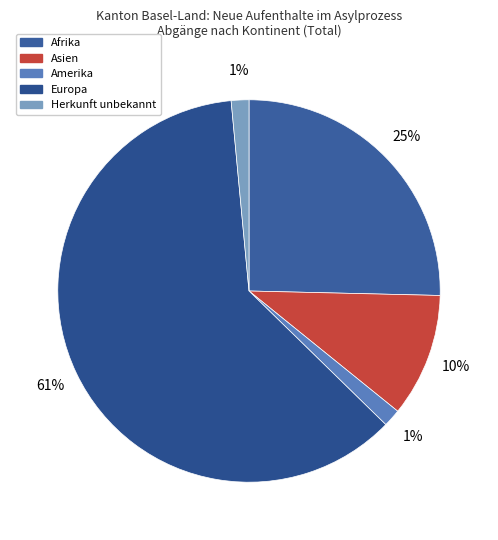

Rank the categories by value from lowest to highest.

Amerika, Herkunft unbekannt, Asien, Afrika, Europa